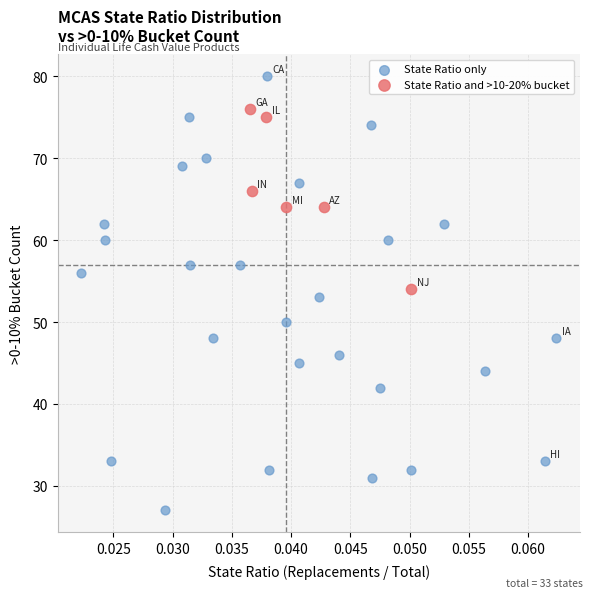

Which series contains the lowest Y value?

State Ratio only